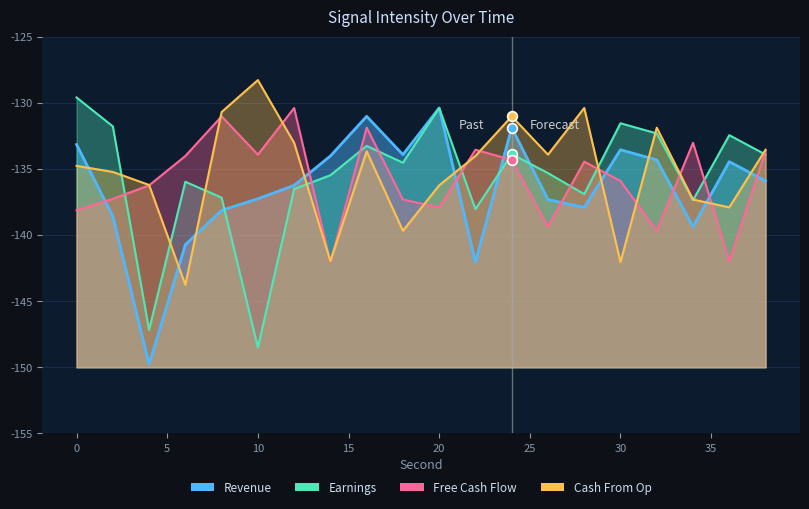

In Cash From Op, how many points are higher than both neighbors (excluding endpoints)?

5